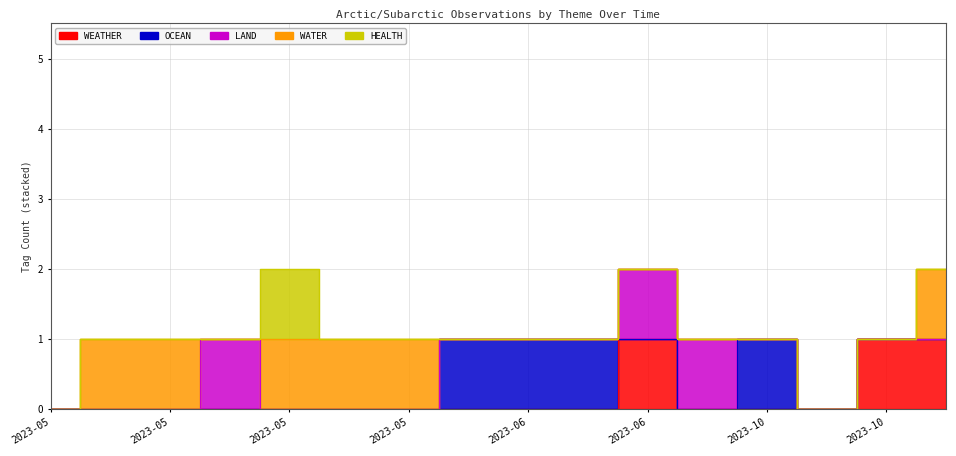

Reading left to right, extract all data points from this chart.

WEATHER: 0	0	0	0	0	0	0	0	0	0	1	0	0	0	1	1
OCEAN: 0	0	0	0	0	0	0	1	1	1	0	0	1	0	0	0
LAND: 0	0	0	1	0	0	0	0	0	0	1	1	0	0	0	0
WATER: 0	1	1	0	1	1	1	0	0	0	0	0	0	0	0	1
HEALTH: 0	0	0	0	1	0	0	0	0	0	0	0	0	0	0	0